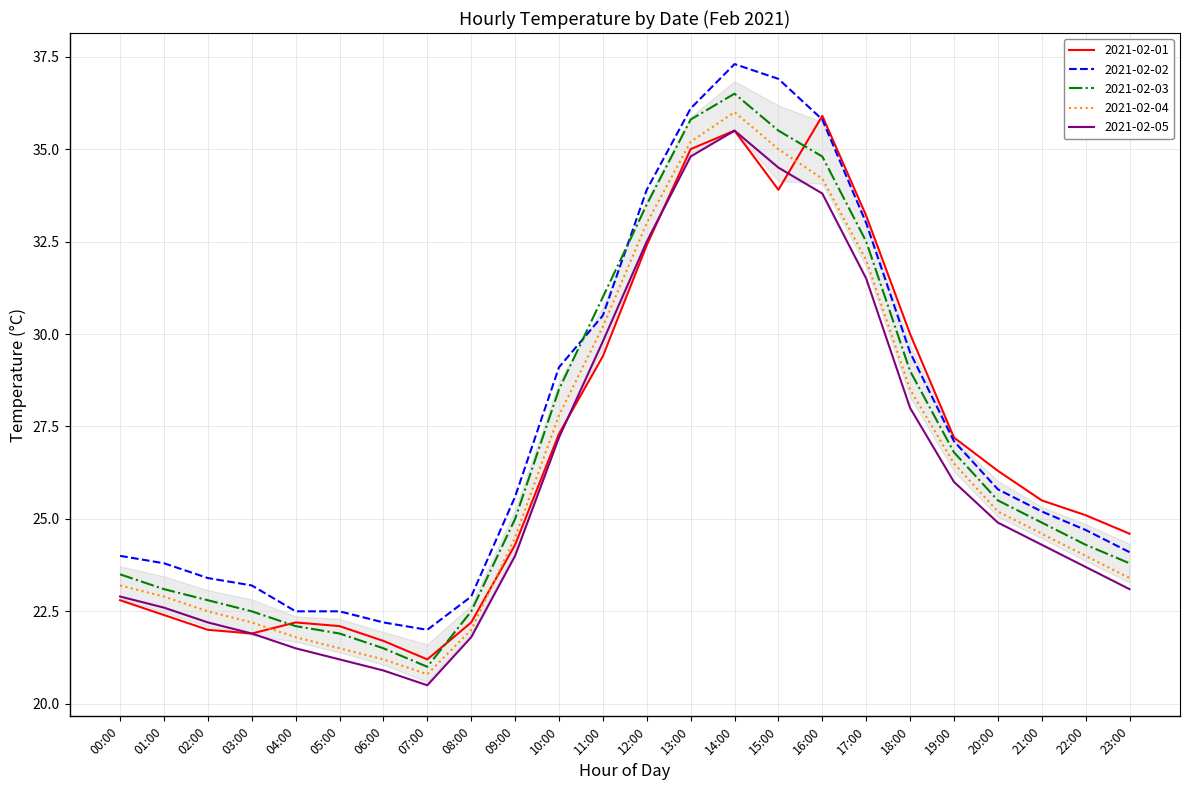

Is it true that 2021-02-03 equals 40.8 at 11:00?

False